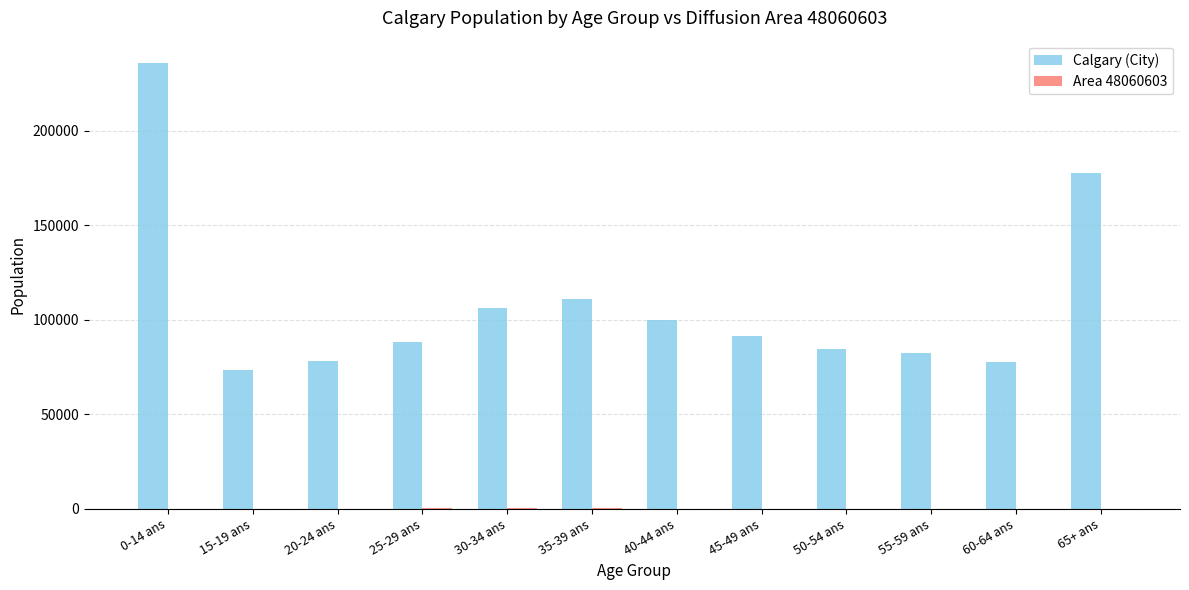

Which series has the largest total across all categories?

Calgary (City)